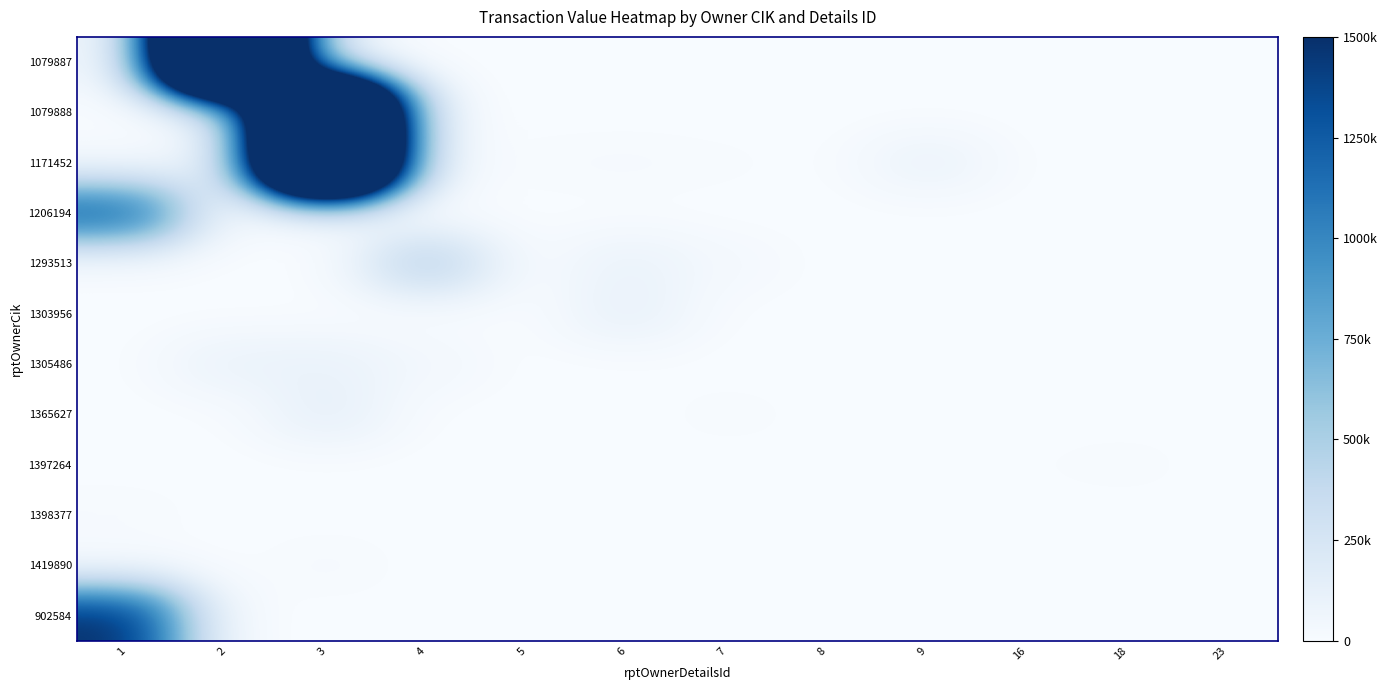

Reading left to right, transcribe all the data shown in this chart.

1079887: 1=0	2=6532068	3=0	4=0	5=0	6=0	7=0	8=0	9=0	16=0	18=0	23=0
1079888: 1=0	2=0	3=6532068	4=0	5=0	6=0	7=0	8=0	9=0	16=0	18=0	23=0
1171452: 1=12050	2=61200	3=6532068	4=0	5=11750	6=17000	7=9500	8=0	9=99500	16=0	18=0	23=0
1206194: 1=1244000	2=0	3=0	4=0	5=0	6=0	7=0	8=0	9=0	16=0	18=0	23=0
1293513: 1=0	2=0	3=0	4=467429	5=0	6=99746	7=30025	8=0	9=0	16=0	18=0	23=0
1303956: 1=0	2=0	3=0	4=0	5=0	6=119046	7=0	8=0	9=0	16=0	18=0	23=0
1305486: 1=0	2=96824	3=102051	4=42837	5=0	6=0	7=0	8=0	9=0	16=0	18=0	23=0
1365627: 1=0	2=0	3=136338	4=0	5=0	6=0	7=13238	8=1446	9=0	16=0	18=0	23=0
1397264: 1=0	2=0	3=0	4=0	5=0	6=0	7=0	8=0	9=0	16=5640	18=12731	23=0
1398377: 1=15361	2=0	3=0	4=0	5=0	6=0	7=0	8=0	9=0	16=0	18=0	23=0
1419890: 1=0	2=0	3=19500	4=0	5=0	6=0	7=0	8=0	9=0	16=0	18=0	23=5420
902584: 1=1500390	2=0	3=0	4=0	5=0	6=0	7=0	8=0	9=0	16=0	18=0	23=0